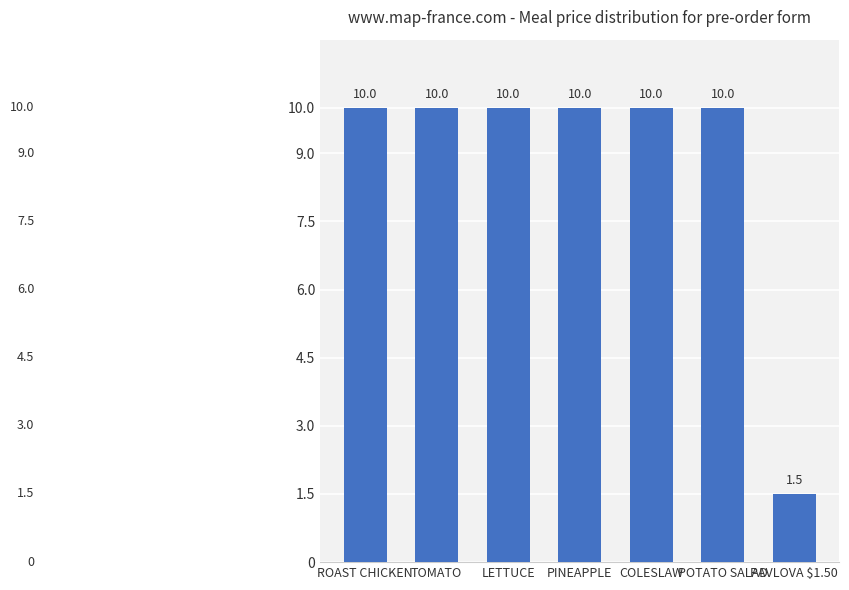

Does the chart contain any negative values?

No